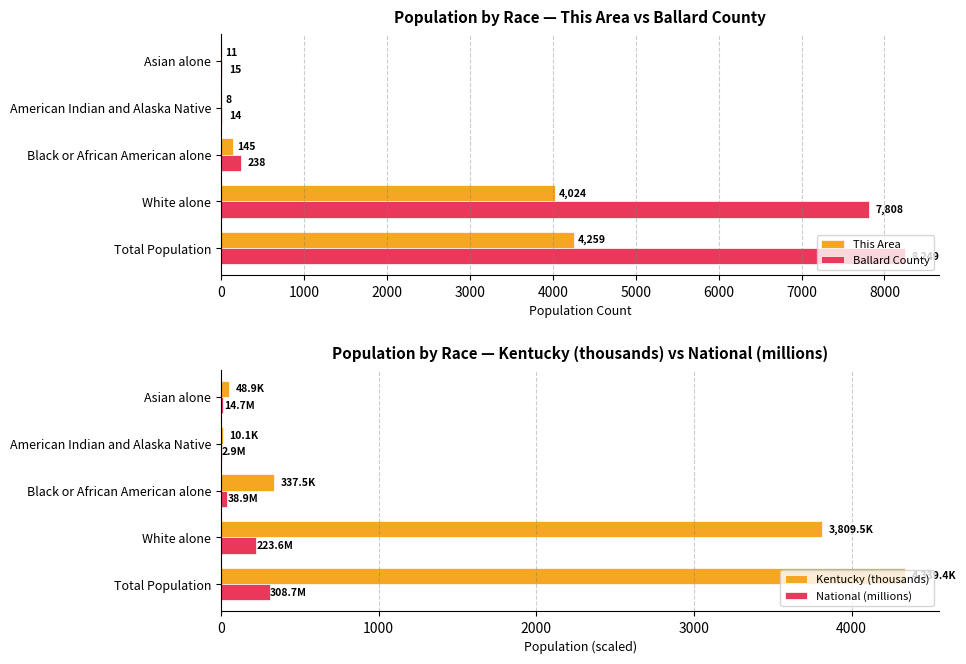

What is the maximum value shown in the chart?

8249.0